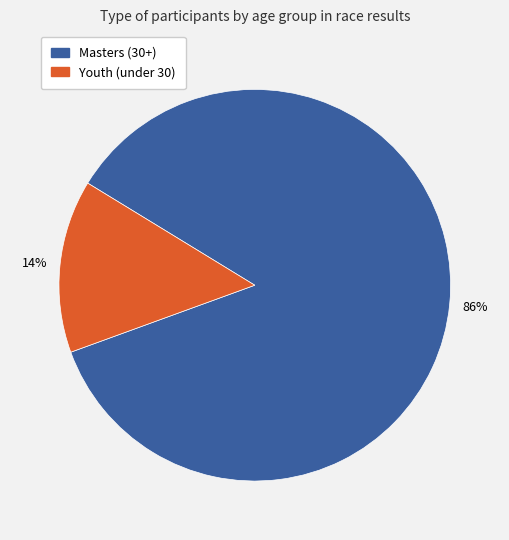

To the nearest percent, what is the average slice percentage?

50%